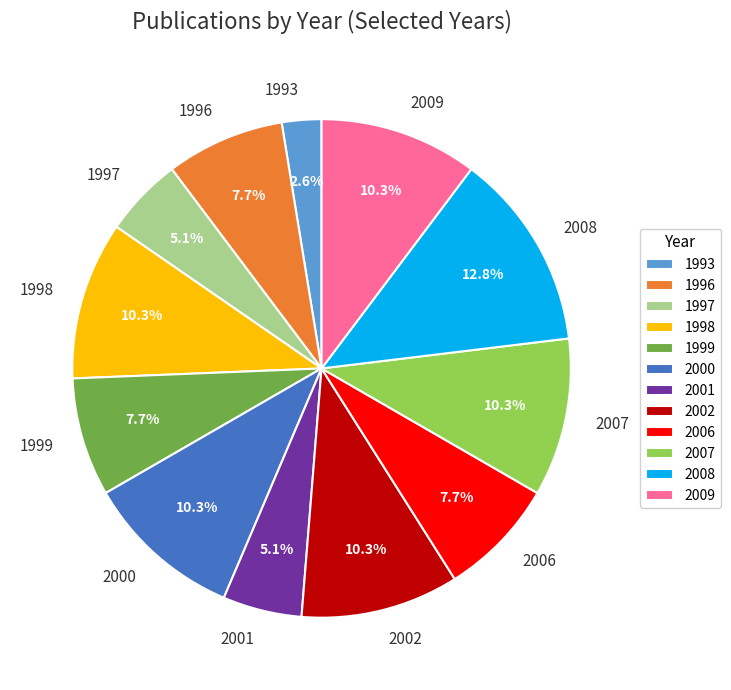

What percentage is the 1993 slice, to the nearest percent?

3%